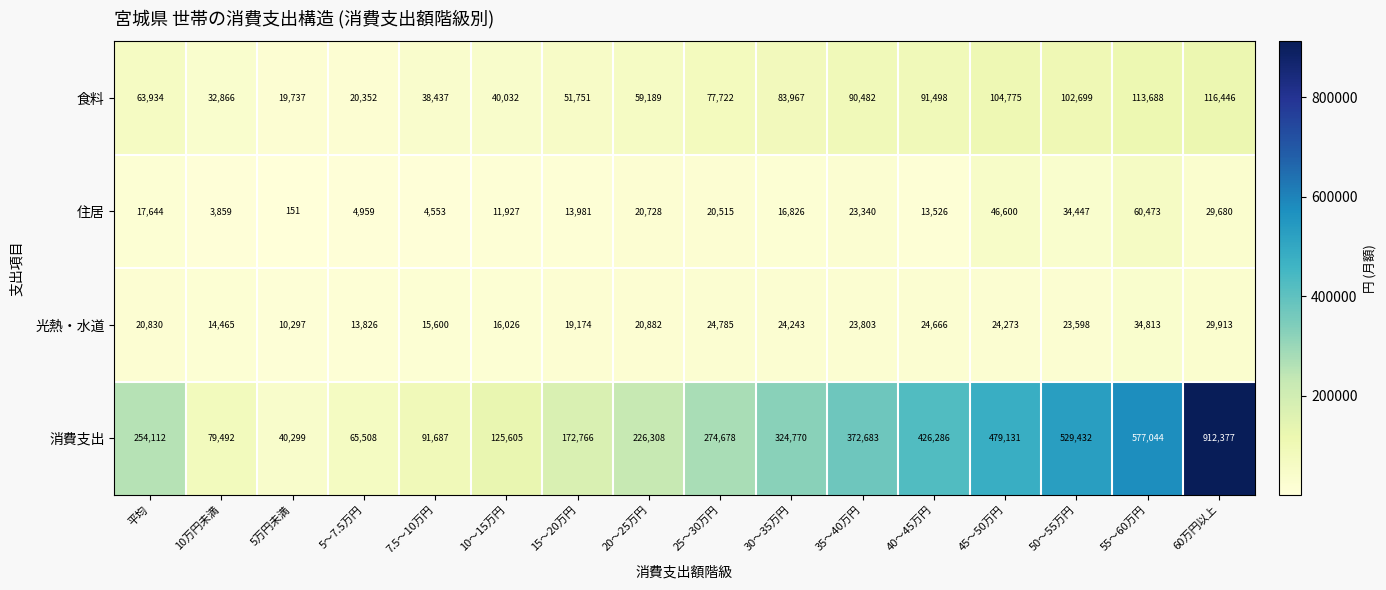

Read the 光熱・水道 value at 50～55万円, to the nearest 10.

23600